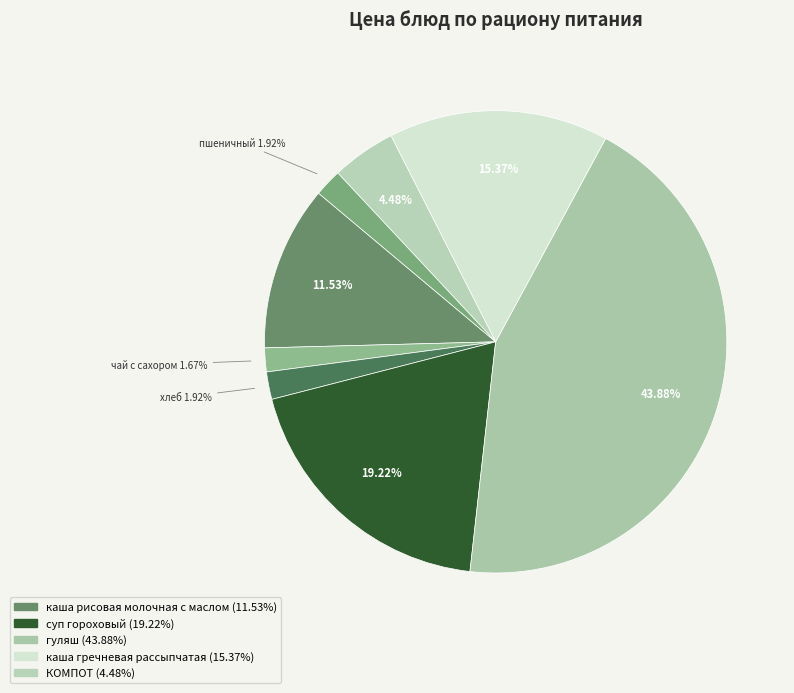

How many slices are in this pie chart?

8